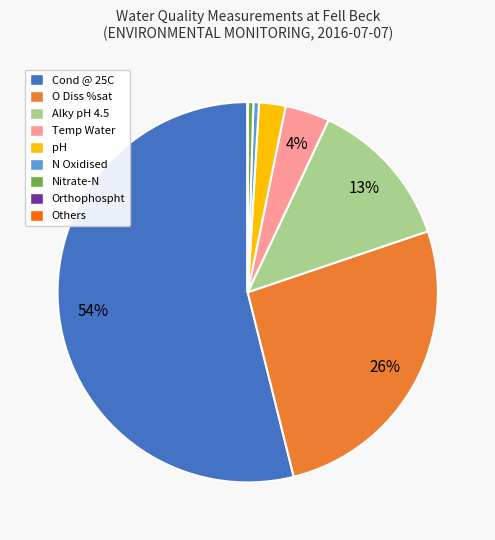

Is it true that pH is 2% of the pie?

True